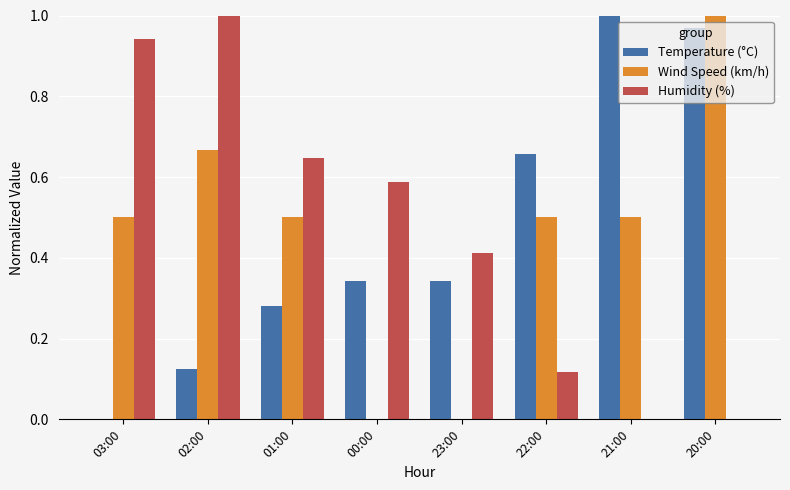

Is it true that Humidity (%) equals 1.7 at 02:00?

False